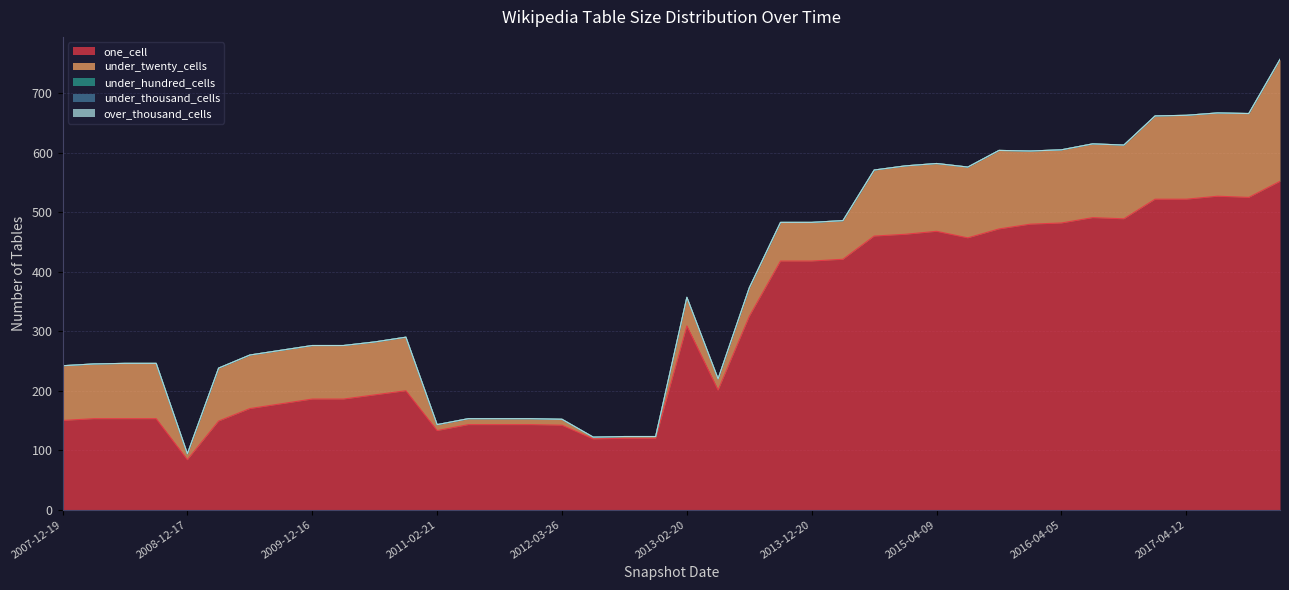

Which has a higher value, 2012-01-18 or 2013-02-20?

2013-02-20